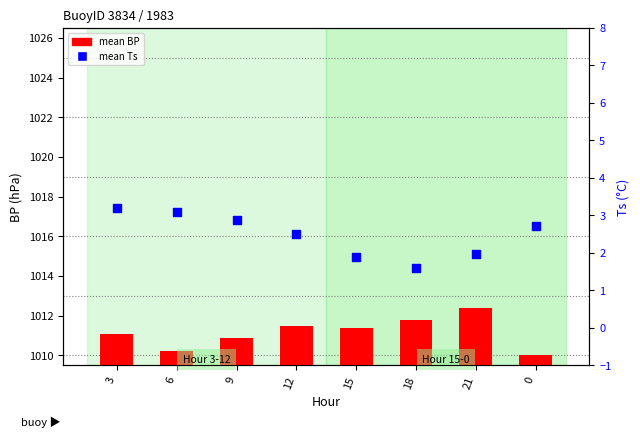

What is the total value across all series at 9?

1013.8